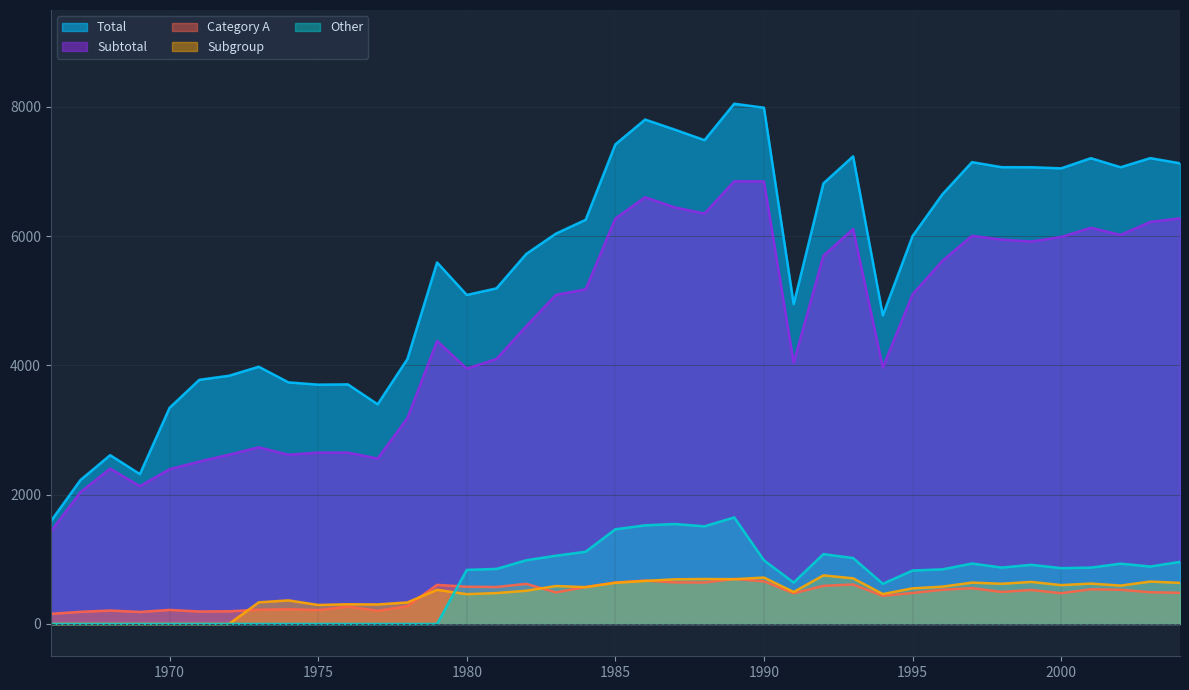

Which category has the lowest value across all series?

1966